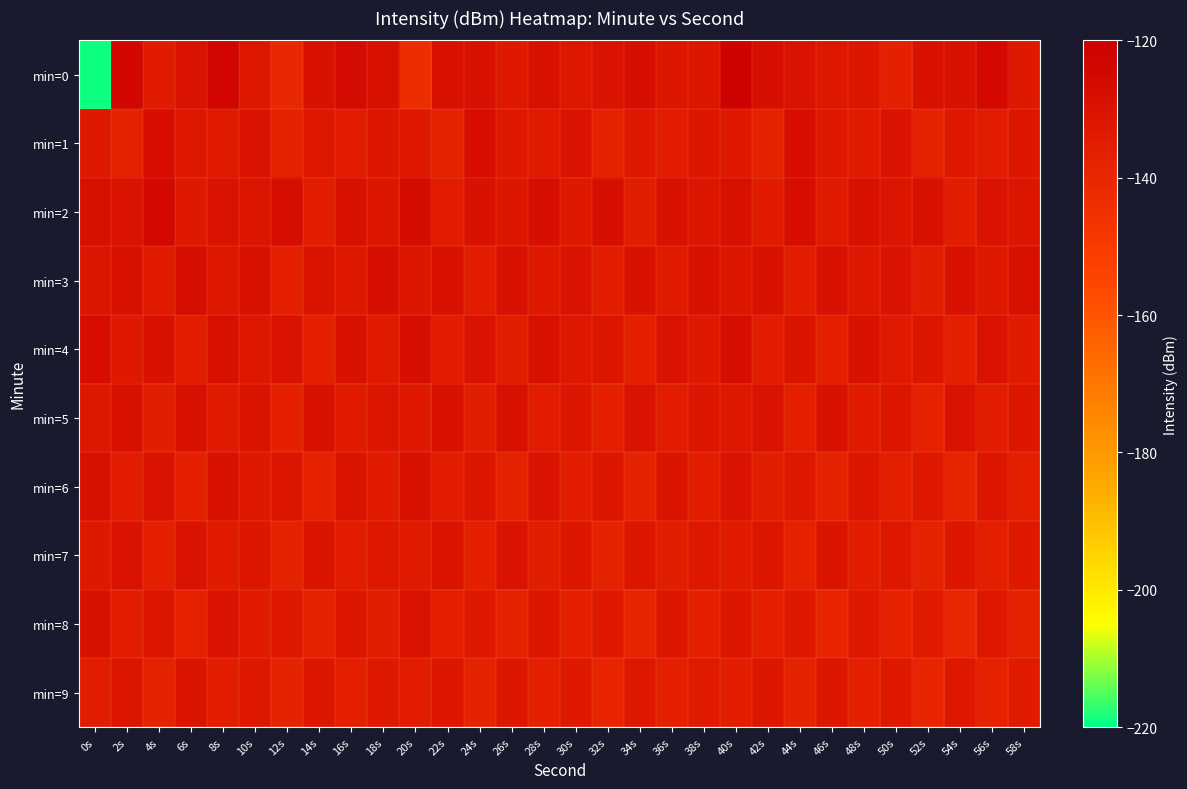

Reading left to right, list all the values displayed in this chart.

min=0: 0s=-219.1	2s=-124.0	4s=-134.3	6s=-130.0	8s=-123.9	10s=-132.8	12s=-140.3	14s=-129.5	16s=-126.2	18s=-128.4	20s=-143.4	22s=-128.4	24s=-129.0	26s=-133.1	28s=-128.9	30s=-132.4	32s=-130.4	34s=-127.9	36s=-131.9	38s=-132.0	40s=-121.7	42s=-128.1	44s=-130.5	46s=-132.9	48s=-131.5	50s=-136.5	52s=-129.6	54s=-129.6	56s=-125.3	58s=-133.0
min=1: 0s=-132.9	2s=-137.7	4s=-127.3	6s=-132.7	8s=-134.0	10s=-129.9	12s=-137.6	14s=-132.5	16s=-134.6	18s=-131.5	20s=-132.9	22s=-137.7	24s=-127.3	26s=-132.7	28s=-134.0	30s=-129.9	32s=-137.6	34s=-132.5	36s=-134.6	38s=-131.5	40s=-132.9	42s=-137.7	44s=-127.3	46s=-132.7	48s=-134.0	50s=-129.9	52s=-137.6	54s=-132.5	56s=-134.6	58s=-131.5
min=2: 0s=-128.5	2s=-130.2	4s=-125.1	6s=-133.4	8s=-129.8	10s=-131.2	12s=-127.6	14s=-135.3	16s=-128.9	18s=-132.1	20s=-126.7	22s=-134.5	24s=-129.3	26s=-131.8	28s=-128.2	30s=-133.6	32s=-127.9	34s=-135.7	36s=-129.1	38s=-131.5	40s=-128.6	42s=-134.2	44s=-127.4	46s=-133.9	48s=-129.6	50s=-131.1	52s=-128.4	54s=-135.5	56s=-129.8	58s=-131.3
min=3: 0s=-131.2	2s=-128.7	4s=-134.1	6s=-127.8	8s=-132.5	10s=-129.4	12s=-136.2	14s=-130.6	16s=-133.3	18s=-128.1	20s=-131.7	22s=-129.2	24s=-134.8	26s=-128.4	28s=-132.9	30s=-130.1	32s=-135.6	34s=-129.7	36s=-133.8	38s=-128.9	40s=-132.0	42s=-129.6	44s=-135.1	46s=-128.7	48s=-132.3	50s=-130.4	52s=-135.9	54s=-129.3	56s=-133.6	58s=-128.5
min=4: 0s=-127.3	2s=-133.1	4s=-129.6	6s=-135.4	8s=-128.8	10s=-132.2	12s=-130.5	14s=-136.1	16s=-129.2	18s=-133.7	20s=-128.1	22s=-134.5	24s=-130.0	26s=-135.8	28s=-128.6	30s=-132.8	32s=-131.2	34s=-136.7	36s=-129.9	38s=-133.4	40s=-127.7	42s=-135.2	44s=-130.8	46s=-136.4	48s=-129.5	50s=-133.9	52s=-131.6	54s=-136.9	56s=-130.2	58s=-134.1
min=5: 0s=-132.4	2s=-129.1	4s=-135.7	6s=-128.3	8s=-133.8	10s=-130.6	12s=-136.5	14s=-129.7	16s=-134.2	18s=-131.0	20s=-132.9	22s=-129.5	24s=-136.0	26s=-128.8	28s=-134.6	30s=-131.4	32s=-137.0	34s=-130.1	36s=-134.9	38s=-131.7	40s=-132.6	42s=-129.8	44s=-136.3	46s=-129.2	48s=-134.4	50s=-131.2	52s=-137.2	54s=-130.4	56s=-135.1	58s=-132.0
min=6: 0s=-128.9	2s=-134.7	4s=-130.3	6s=-136.8	8s=-129.4	10s=-133.6	12s=-131.1	14s=-137.4	16s=-130.7	18s=-134.3	20s=-129.6	22s=-135.2	24s=-131.5	26s=-137.9	28s=-130.2	30s=-134.8	32s=-131.8	34s=-138.2	36s=-130.9	38s=-135.5	40s=-130.0	42s=-135.9	44s=-132.3	46s=-138.5	48s=-131.2	50s=-136.1	52s=-132.7	54s=-138.8	56s=-131.5	58s=-136.4
min=7: 0s=-133.5	2s=-130.2	4s=-136.9	6s=-129.8	8s=-134.4	10s=-131.7	12s=-137.6	14s=-130.9	16s=-135.2	18s=-132.4	20s=-134.0	22s=-130.7	24s=-137.1	26s=-130.3	28s=-135.7	30s=-132.1	32s=-138.1	34s=-131.4	36s=-135.9	38s=-132.8	40s=-134.3	42s=-131.0	44s=-137.5	46s=-130.6	48s=-135.4	50s=-132.2	52s=-138.4	54s=-131.7	56s=-136.2	58s=-133.1
min=8: 0s=-129.7	2s=-135.5	4s=-131.1	6s=-137.2	8s=-130.5	10s=-134.1	12s=-132.4	14s=-138.0	16s=-131.8	18s=-135.7	20s=-130.3	22s=-136.2	24s=-132.7	26s=-138.6	28s=-131.2	30s=-136.5	32s=-133.1	34s=-139.0	36s=-132.0	38s=-136.8	40s=-131.4	42s=-137.1	44s=-133.5	46s=-139.3	48s=-132.3	50s=-137.5	52s=-133.9	54s=-139.6	56s=-132.6	58s=-137.8
min=9: 0s=-134.6	2s=-131.3	4s=-137.8	6s=-130.9	8s=-135.3	10s=-132.8	12s=-138.7	14s=-132.0	16s=-136.3	18s=-133.5	20s=-135.1	22s=-131.8	24s=-138.2	26s=-131.4	28s=-136.8	30s=-133.2	32s=-139.2	34s=-132.5	36s=-137.0	38s=-133.9	40s=-135.4	42s=-132.1	44s=-138.6	46s=-131.7	48s=-136.5	50s=-133.3	52s=-139.5	54s=-132.8	56s=-137.3	58s=-134.2